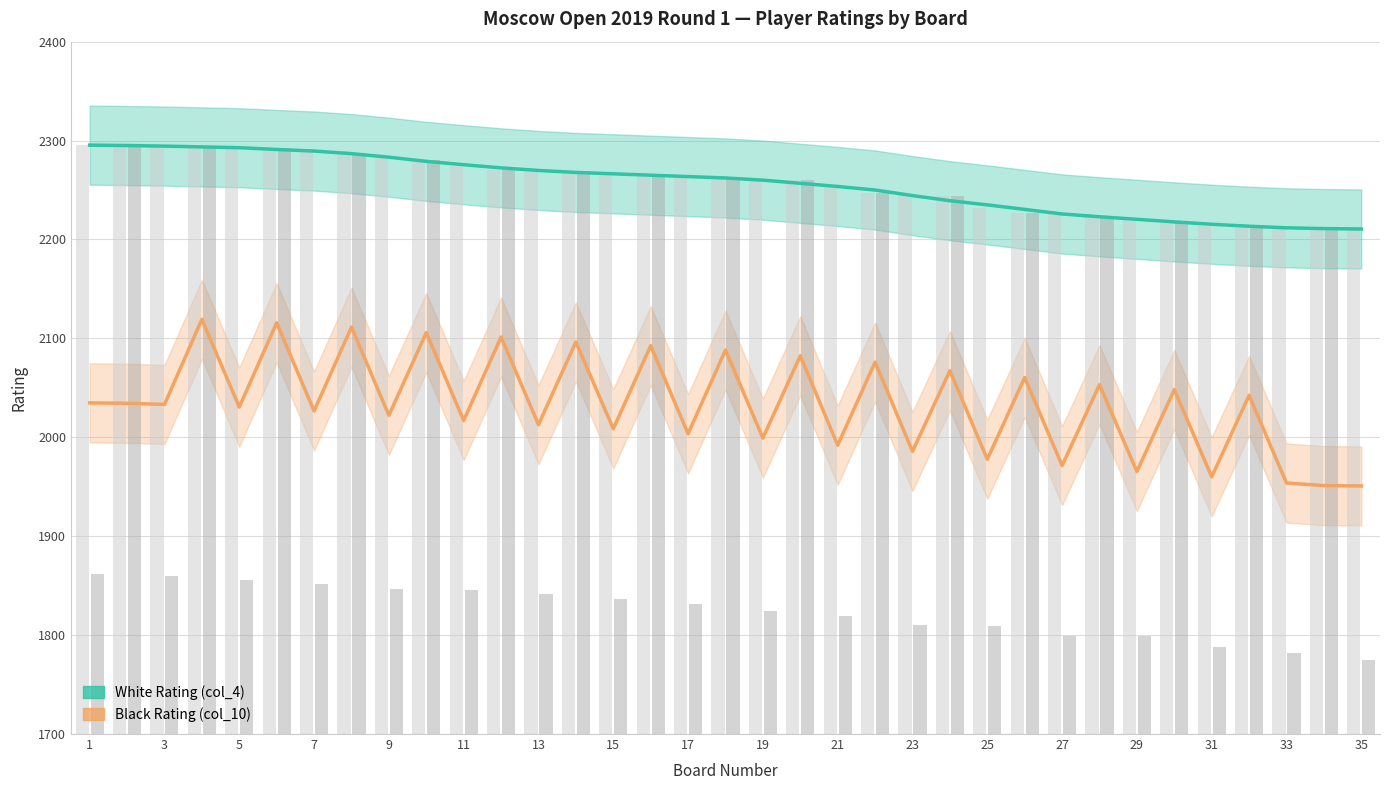

How many values in the Black Rating (col_10) series are below 2033?

17